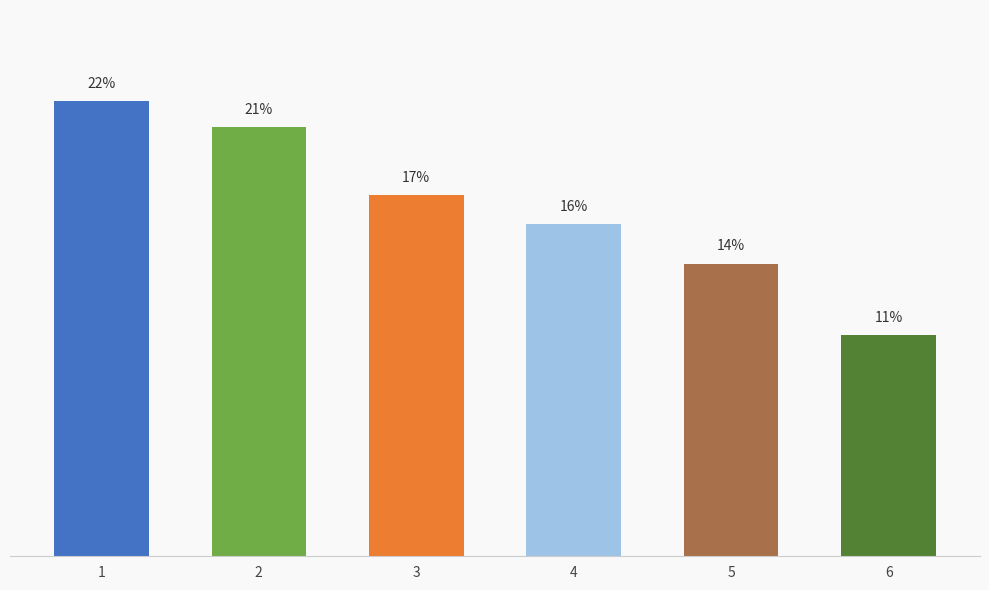

Between 1 and 3, which is larger?

1